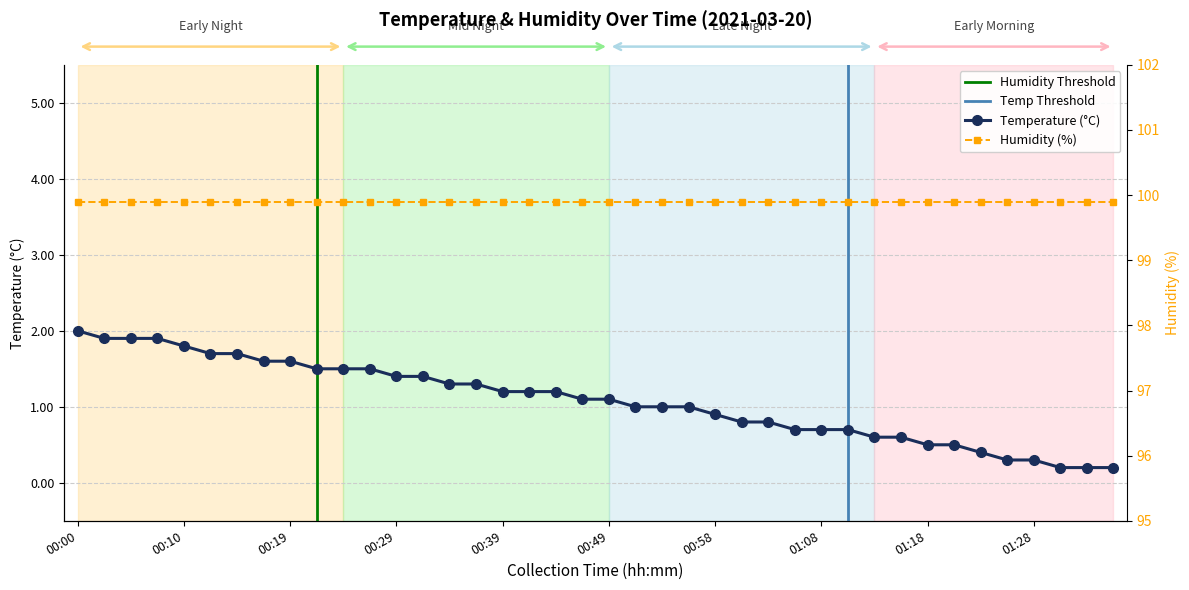

What is the label of the 7th point from the right?

01:20